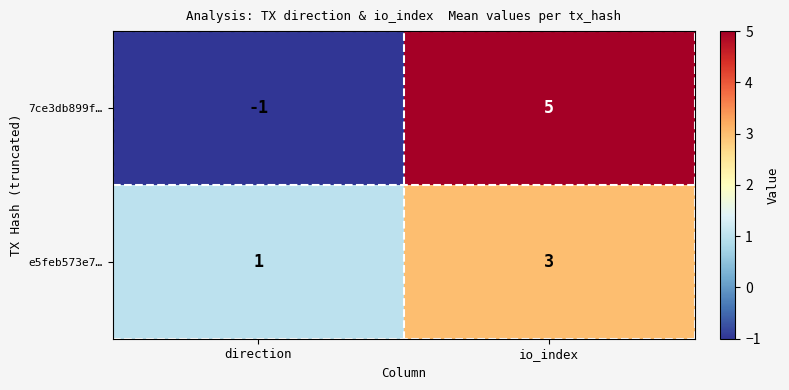

Where is e5feb573e7… nearest to the value 2?

direction